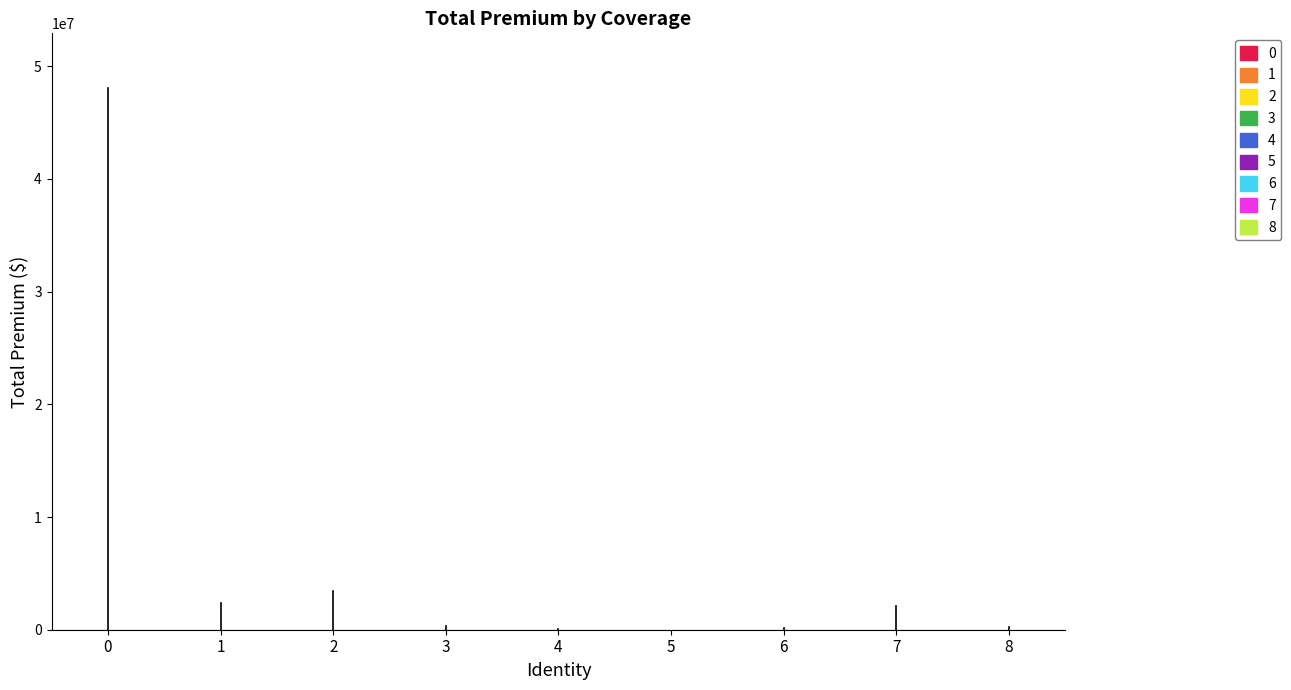

Count the number of categories in the chart.

9